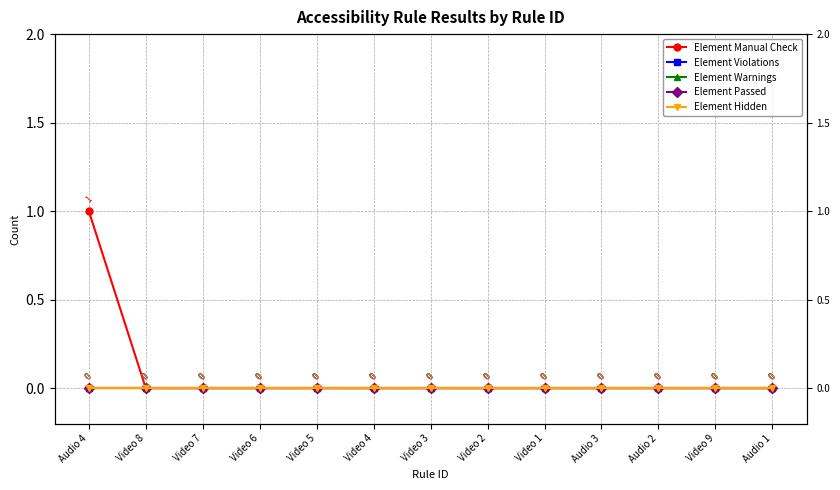

What position from the right is Video 1?

5